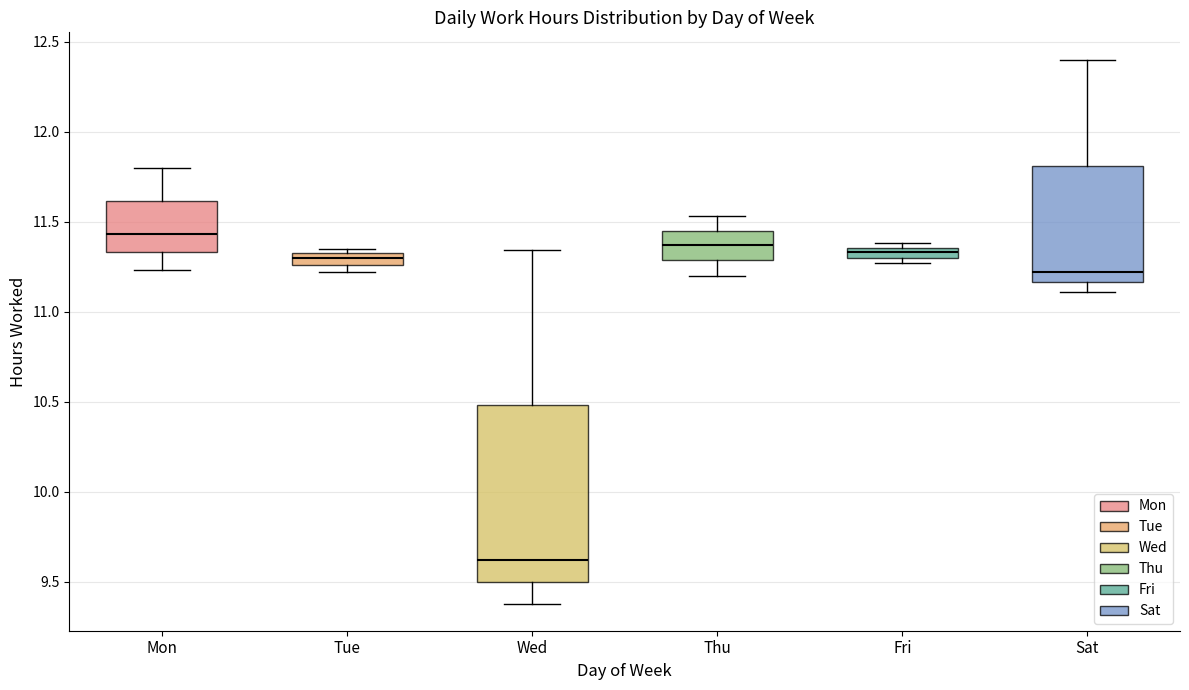

Where is the upper edge of the box for Sat on the y-axis? The values are not printed on the chart, so give them approximately, as read against the axis.

11.80